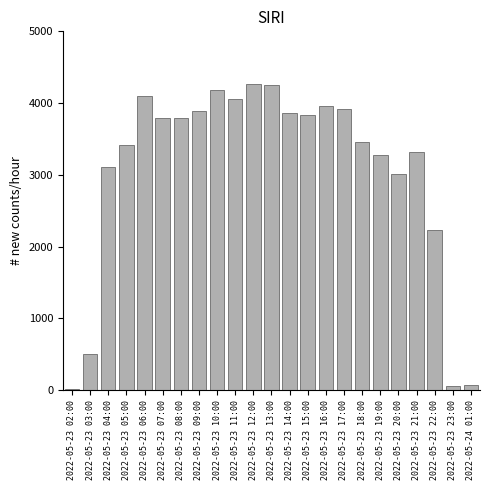

Where is the data nearest to the value 2146?

2022-05-23 22:00